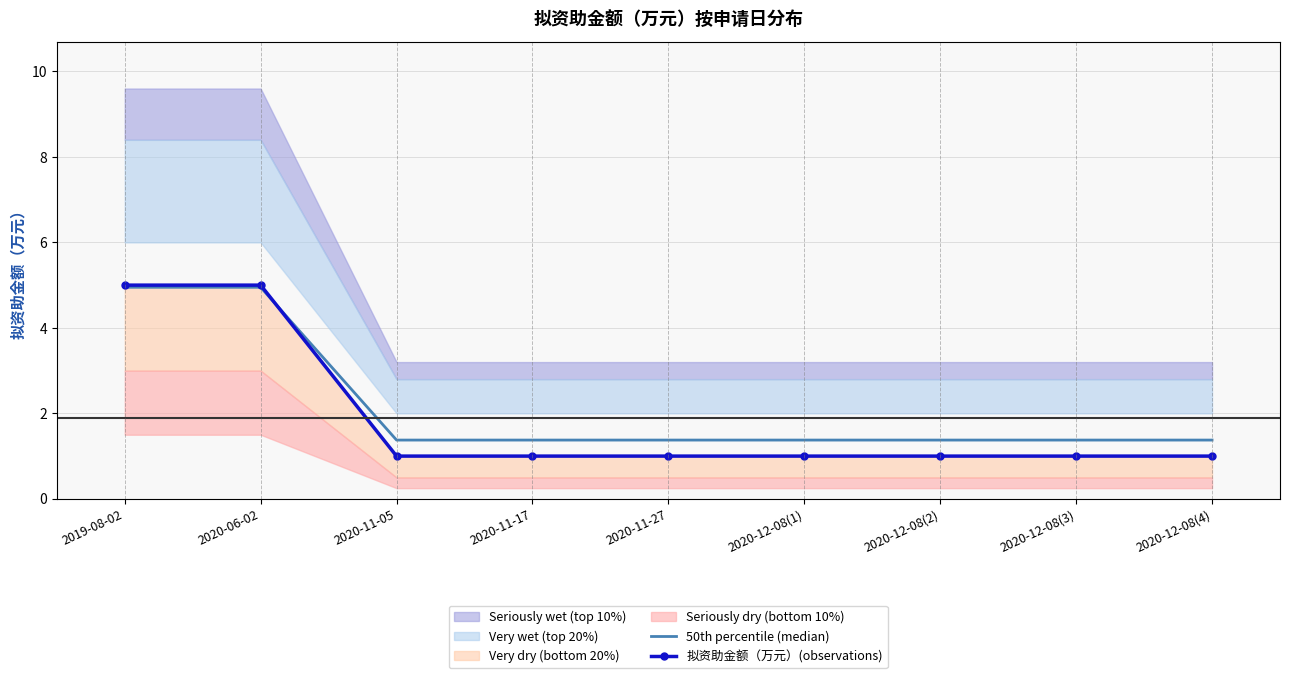

At which category is the sum across all series the highest?

2019-08-02